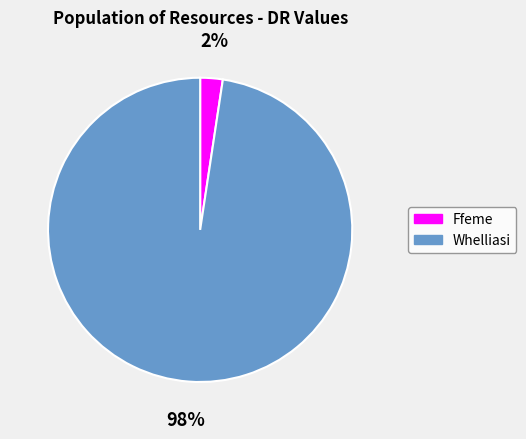

Count the number of slices in the pie.

2